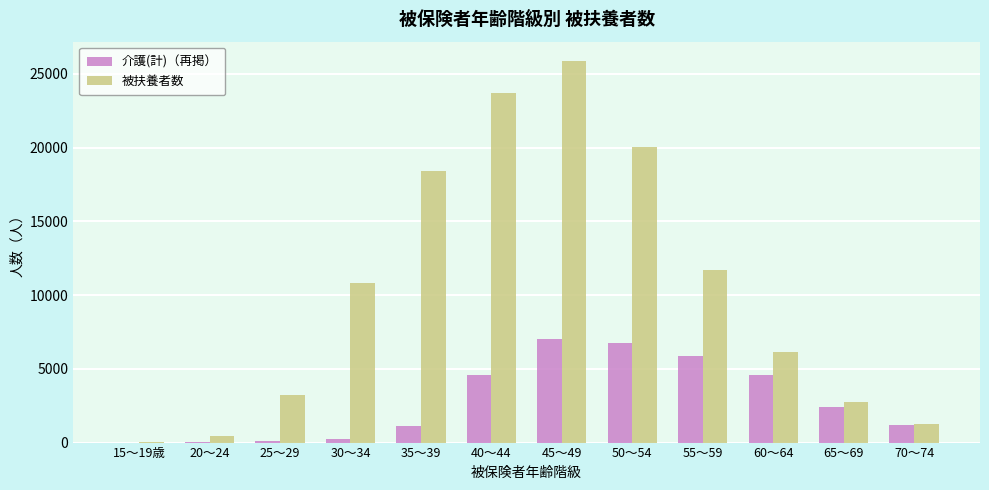

What is the sum of the 被扶養者数 values at 25～29 and 55～59?

14903